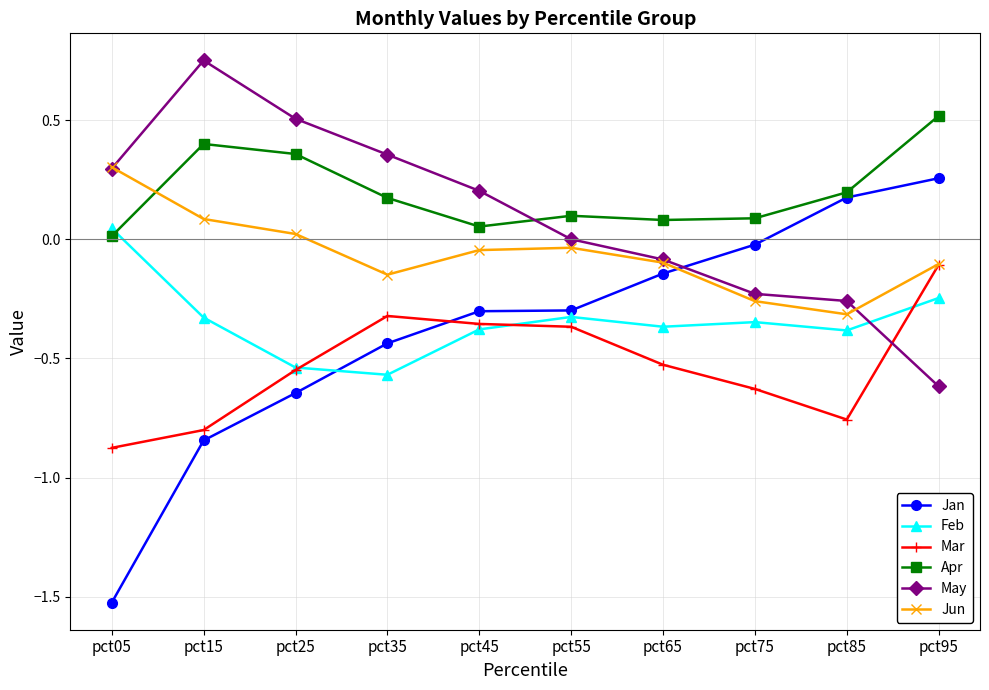

What are all the series names shown in the legend?

Jan, Feb, Mar, Apr, May, Jun